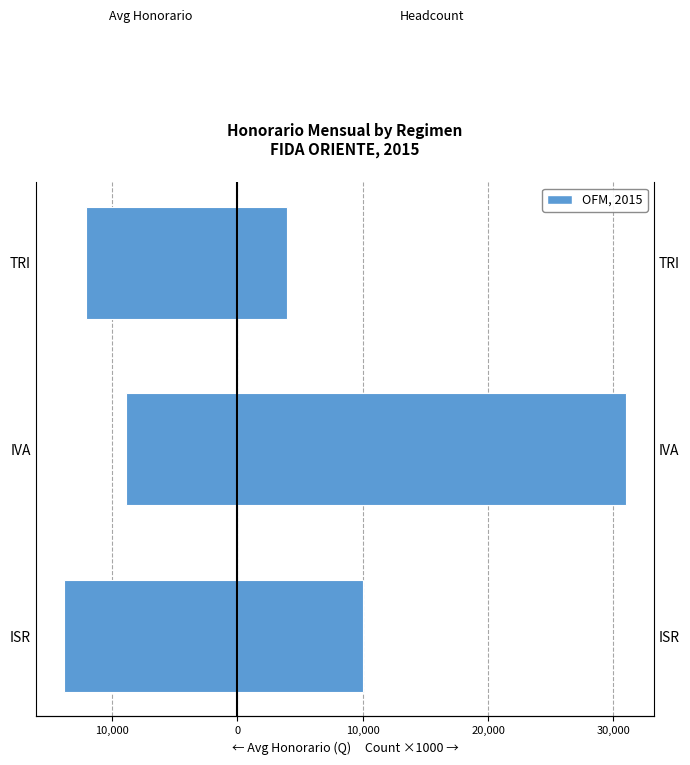

Read the Avg Honorario (left) value at ISR, to the nearest 50.

-13800